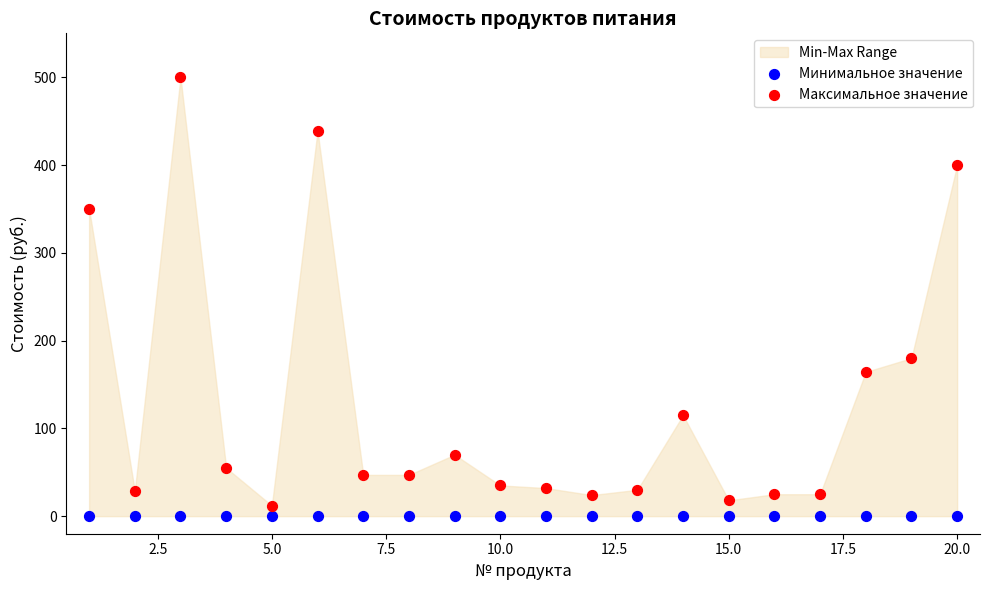

In the Максимальное значение series, what Y value is closest to 256?

180.0